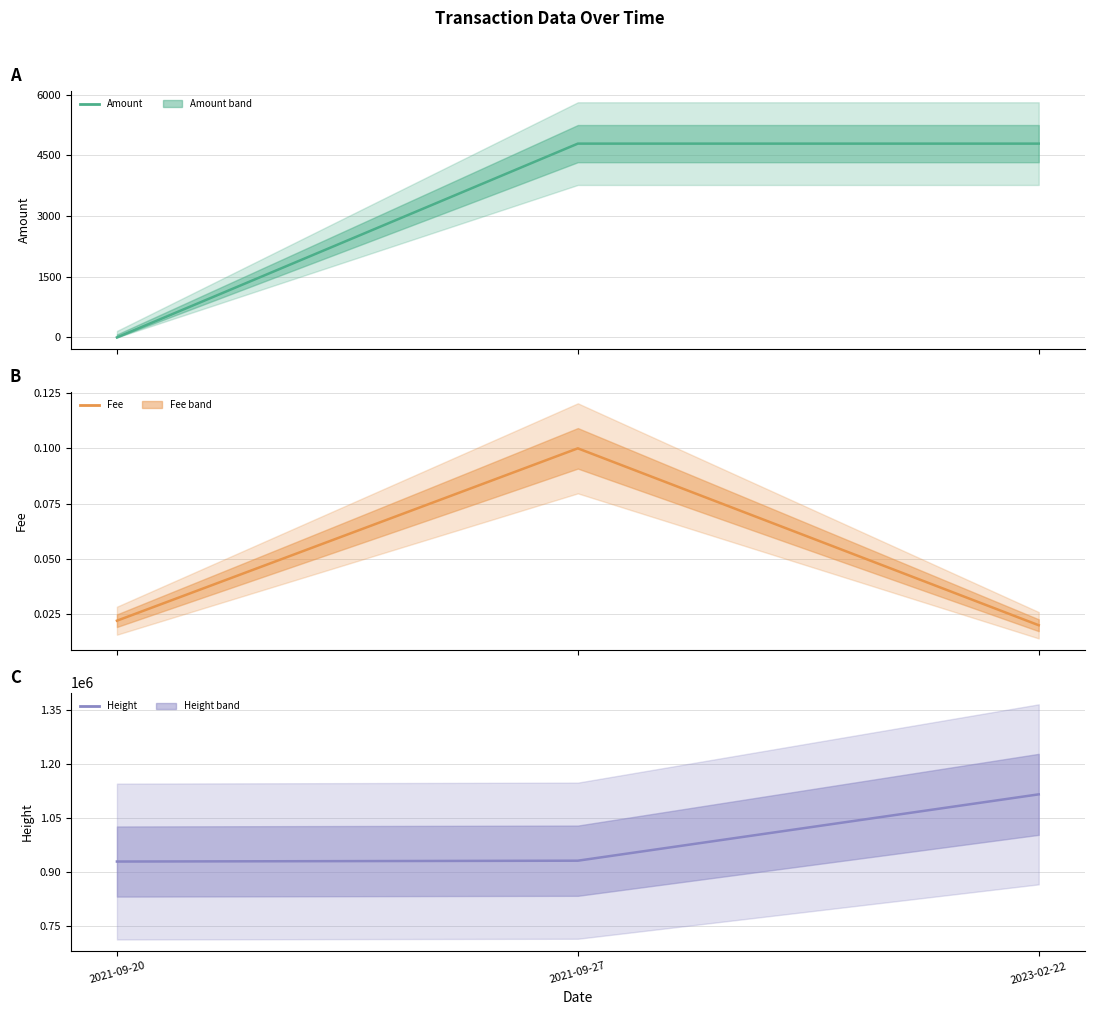

Does the chart have visible grid lines?

Yes